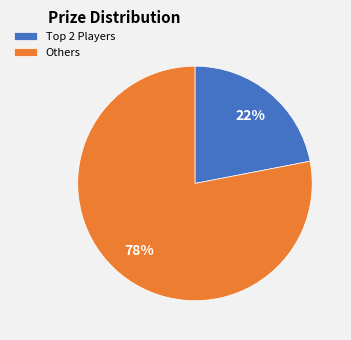

Is it true that Others is 78% of the pie?

True